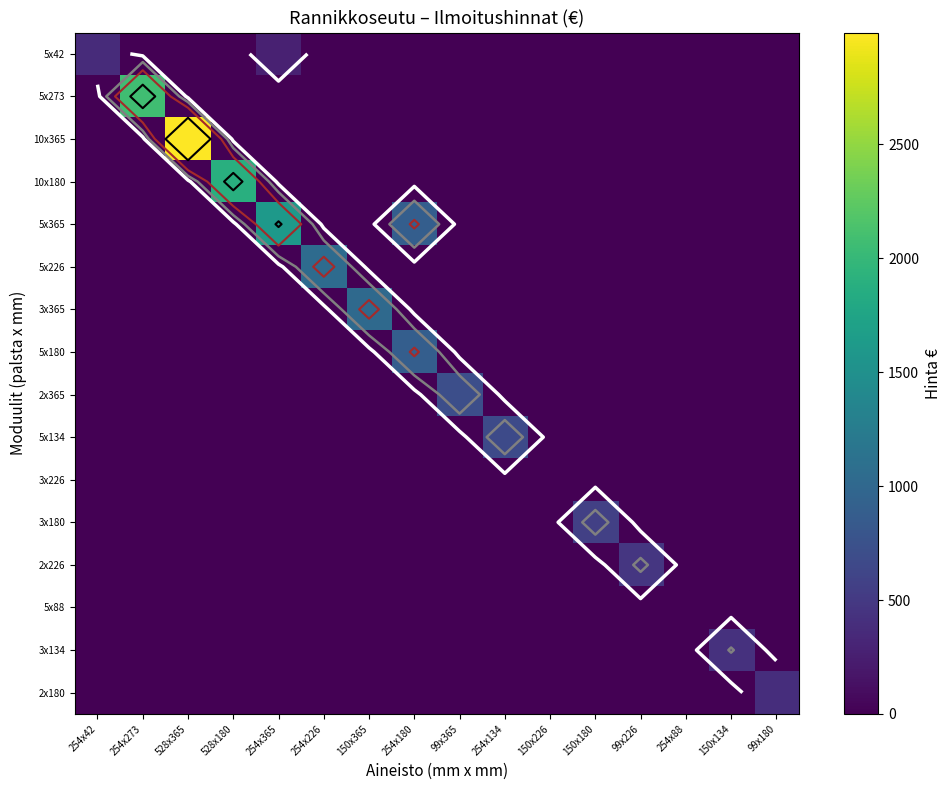

How many distinct data groups are displayed?

16